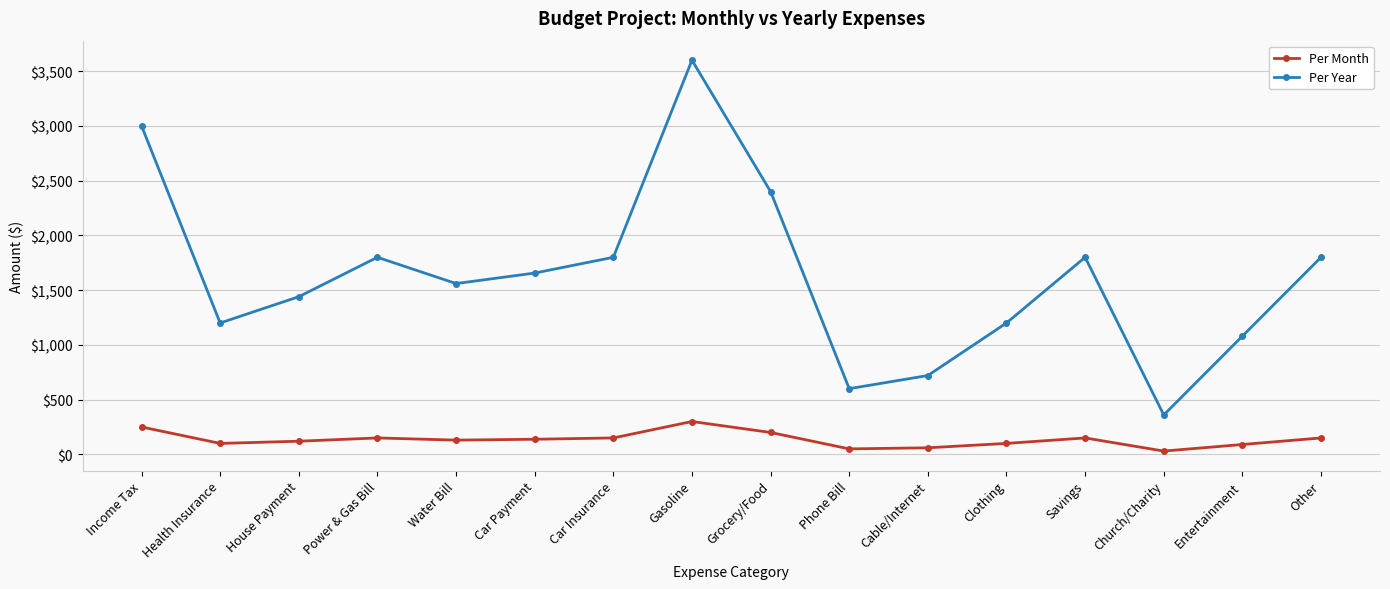

Which series has the largest range (max minus min)?

Per Year